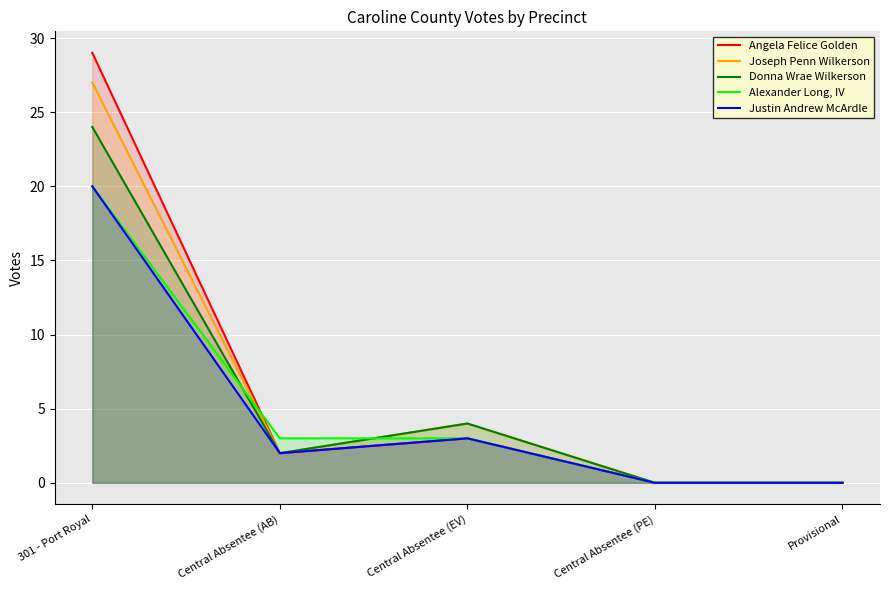

Which category has the highest value across all series?

301 - Port Royal